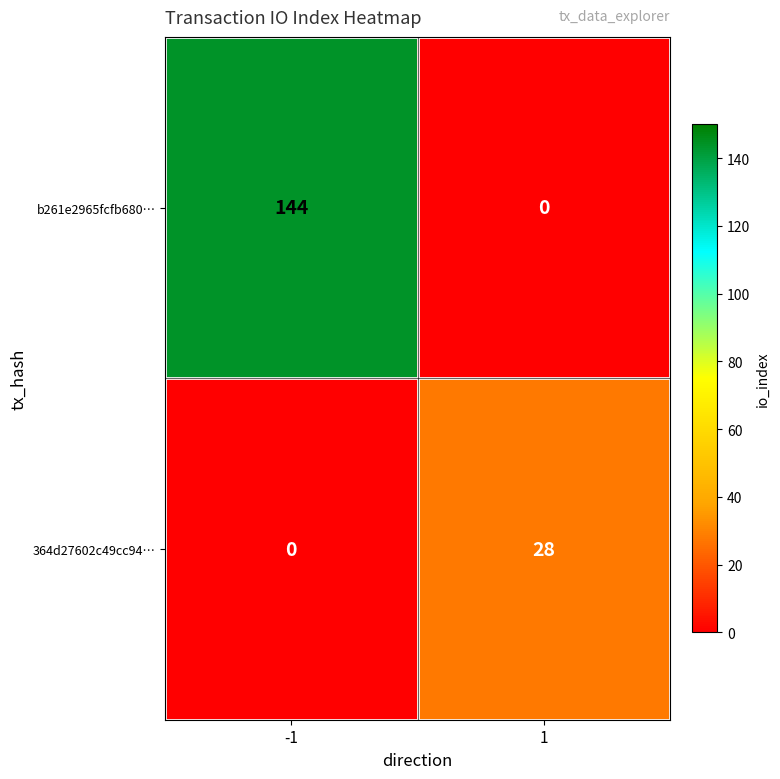

What is the difference between the maximum and minimum values in the 364d27602c49cc94… series?

28